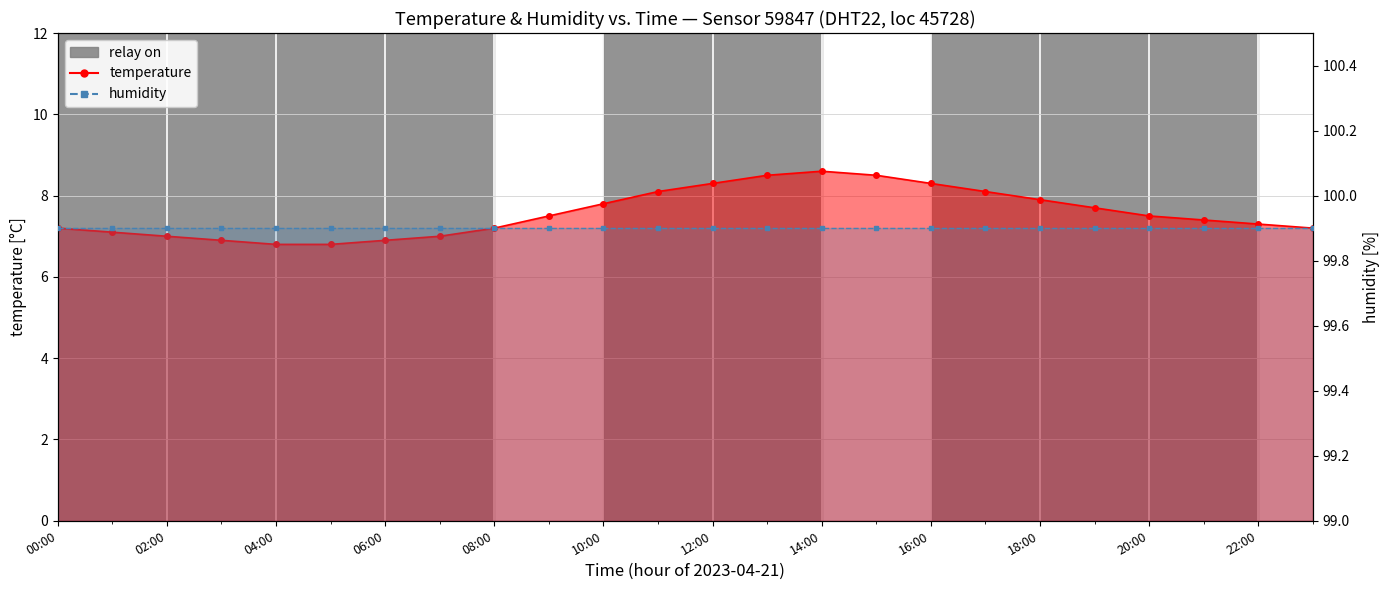

Which series has the largest total across all categories?

humidity